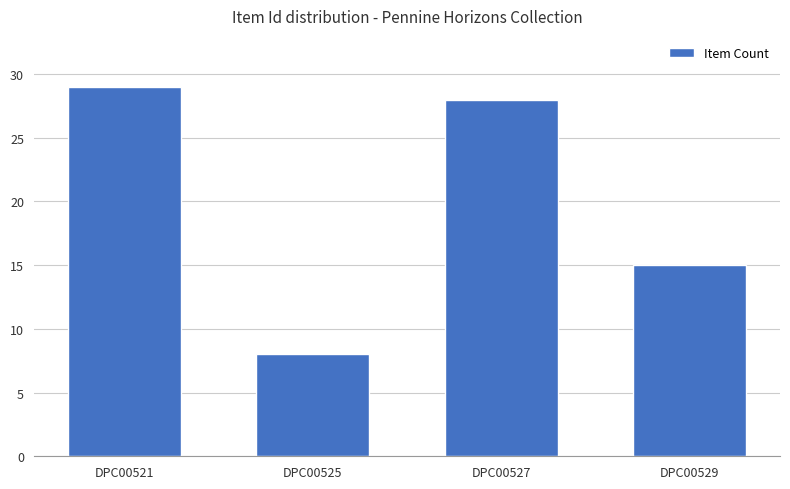

Which category has the lowest value across all series?

DPC00525